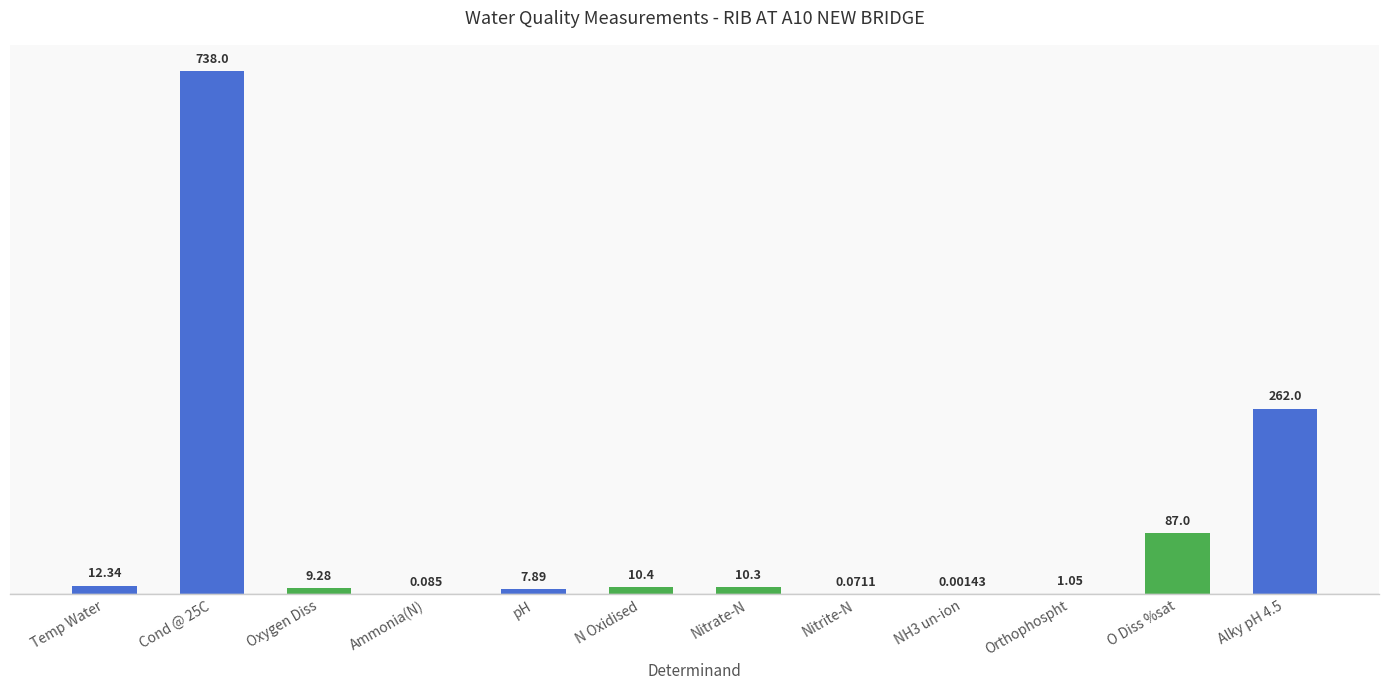

List the labels in order of value, largest first.

Cond @ 25C, Alky pH 4.5, O Diss %sat, Temp Water, N Oxidised, Nitrate-N, Oxygen Diss, pH, Orthophospht, Ammonia(N), Nitrite-N, NH3 un-ion